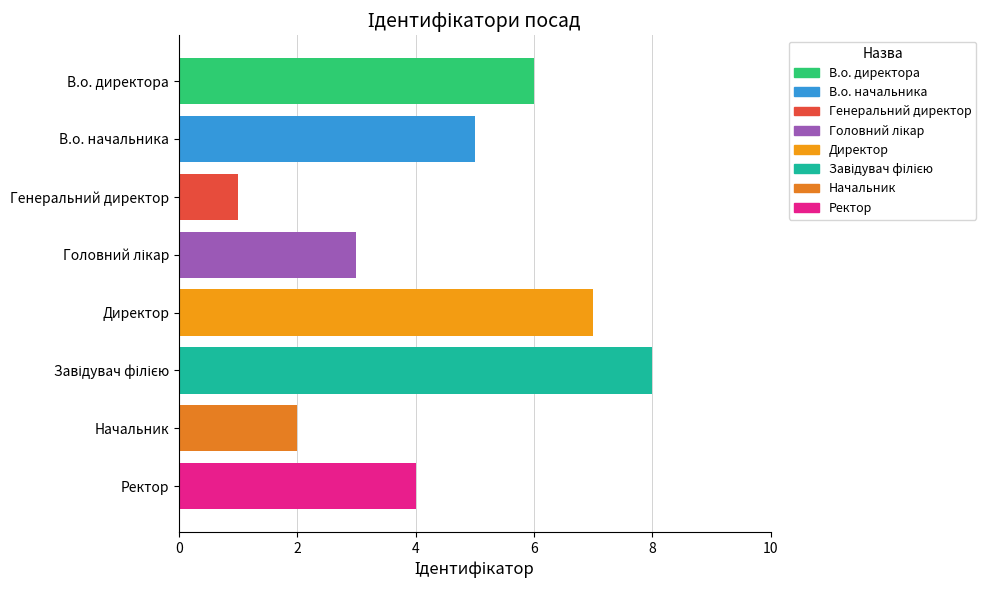

The value at В.о. директора is 3. True or false?

False